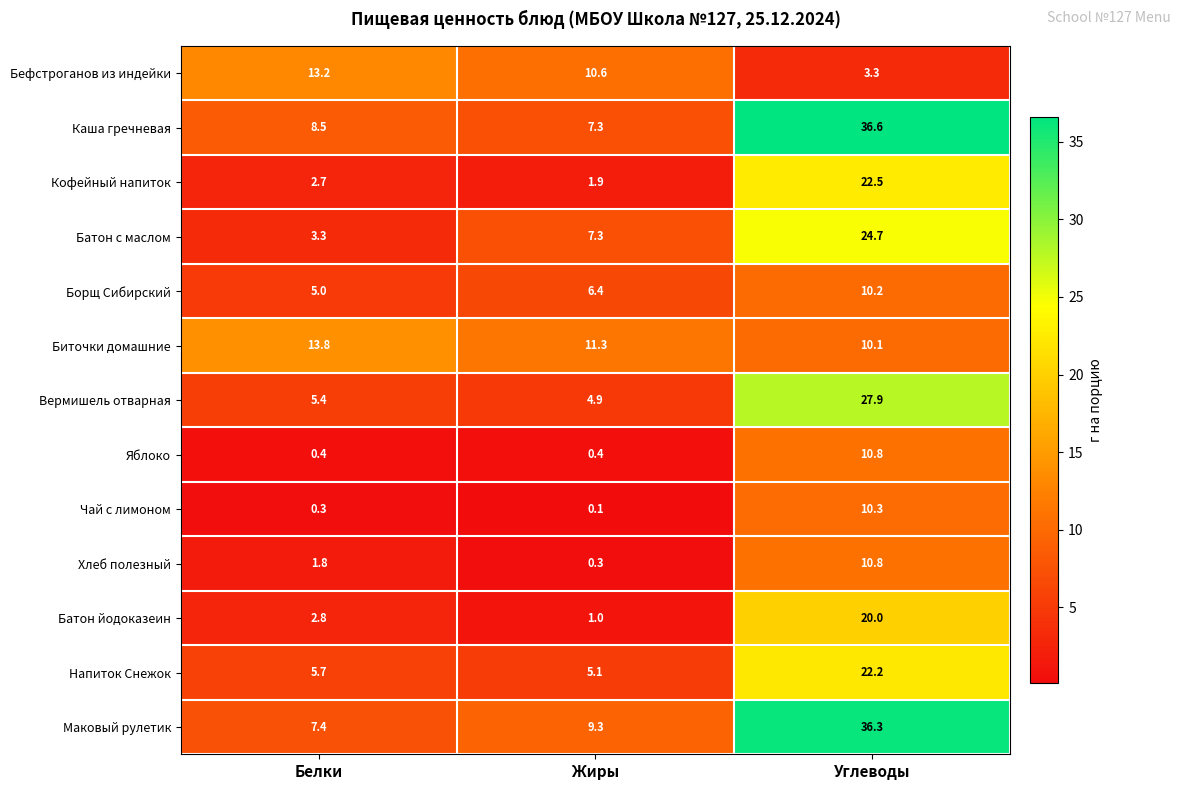

Which series has the widest spread of values?

Каша гречневая